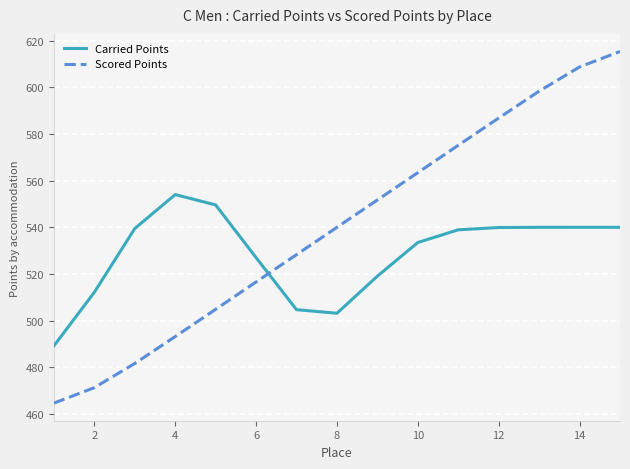

Which series has the largest range (max minus min)?

Scored Points